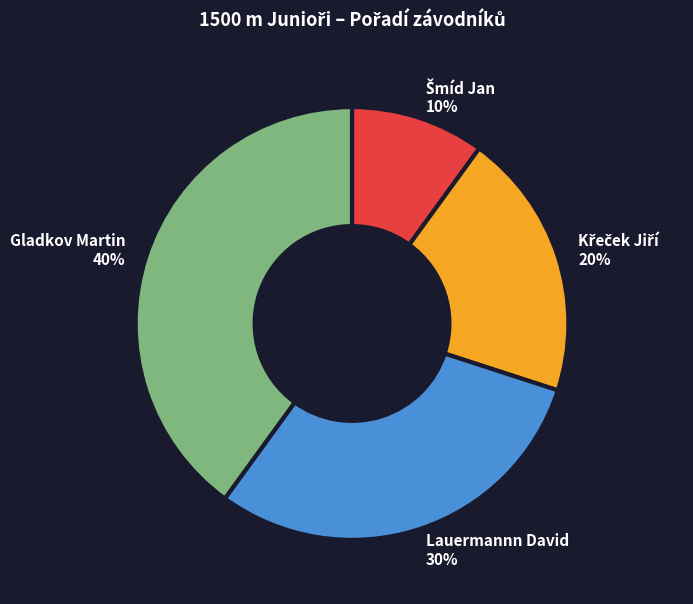

How many slices are in this pie chart?

4